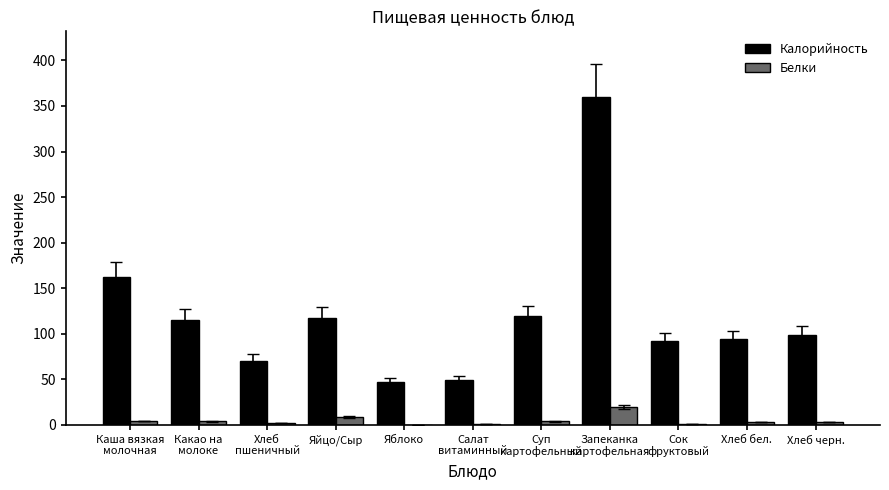

The Белки series shows 3.2 at Хлеб бел.. True or false?

True